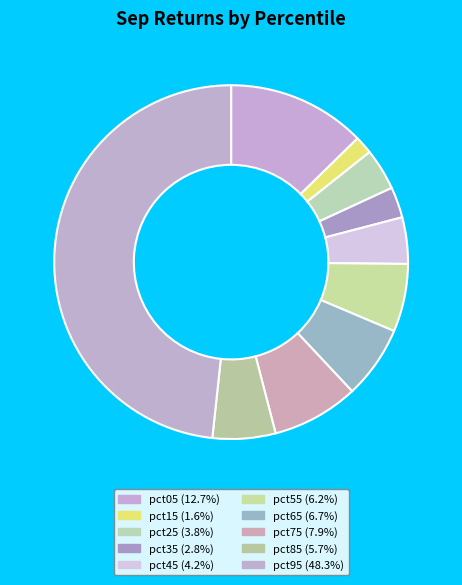

How much of the chart is everything except pct35?

97.2%